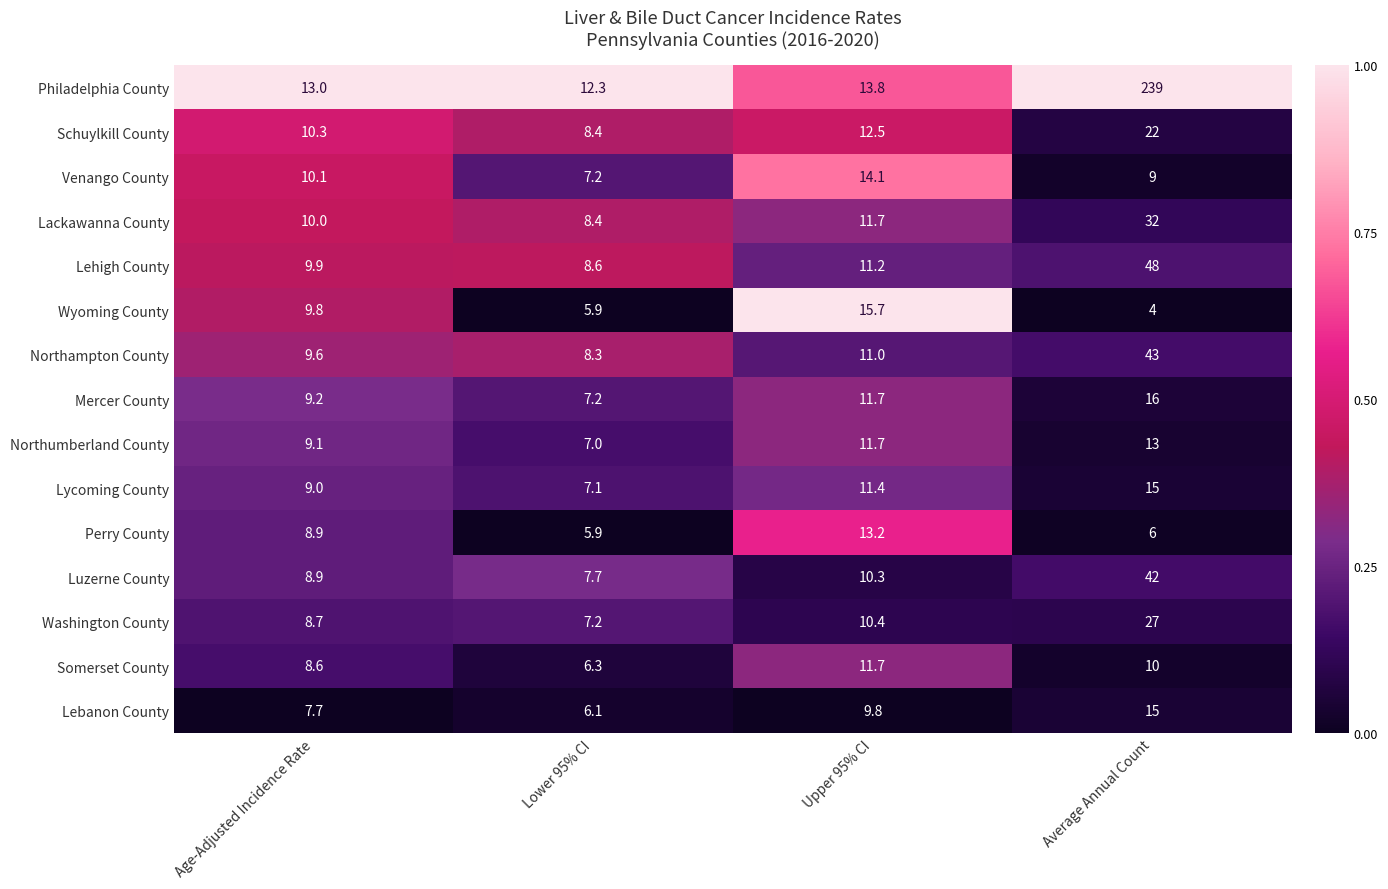

Rank the categories by Philadelphia County value from highest to lowest.

Average Annual Count, Upper 95% CI, Age-Adjusted Incidence Rate, Lower 95% CI